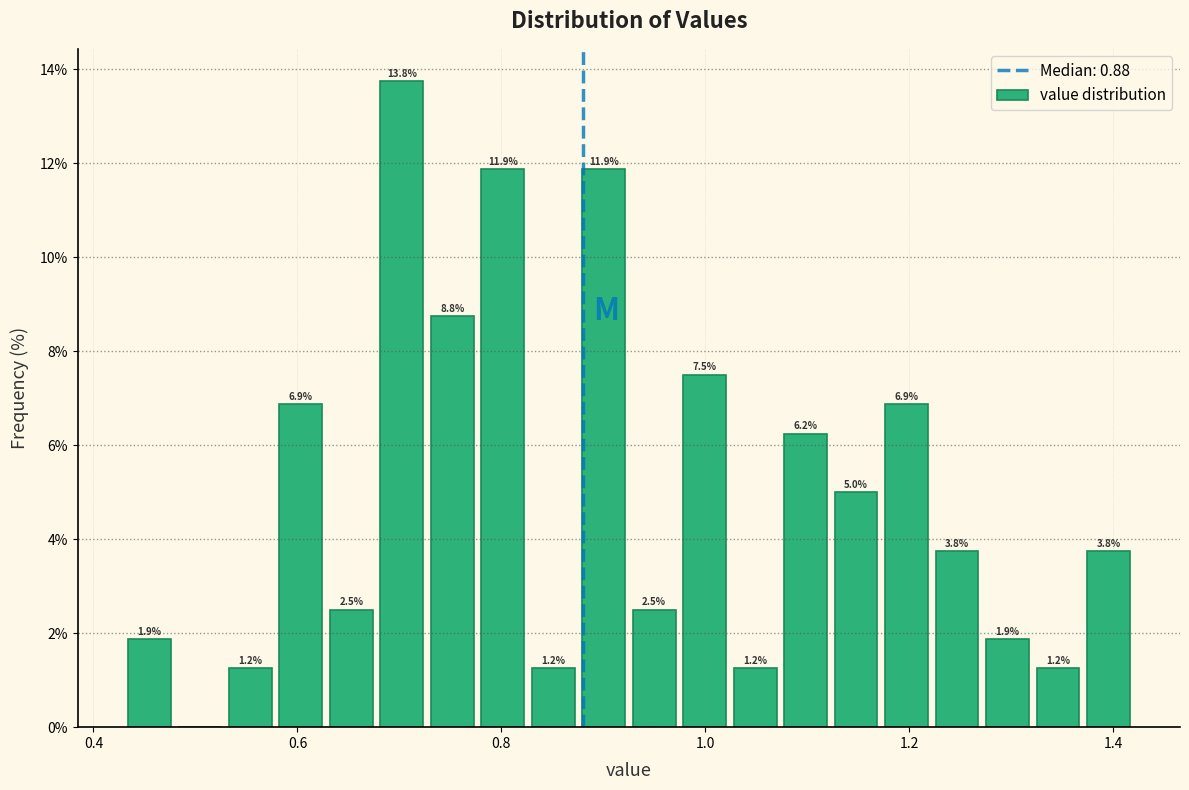

Around what value on the x-axis is the tallest bar? Give the approximate position of its centre, as read against the axis.

0.70